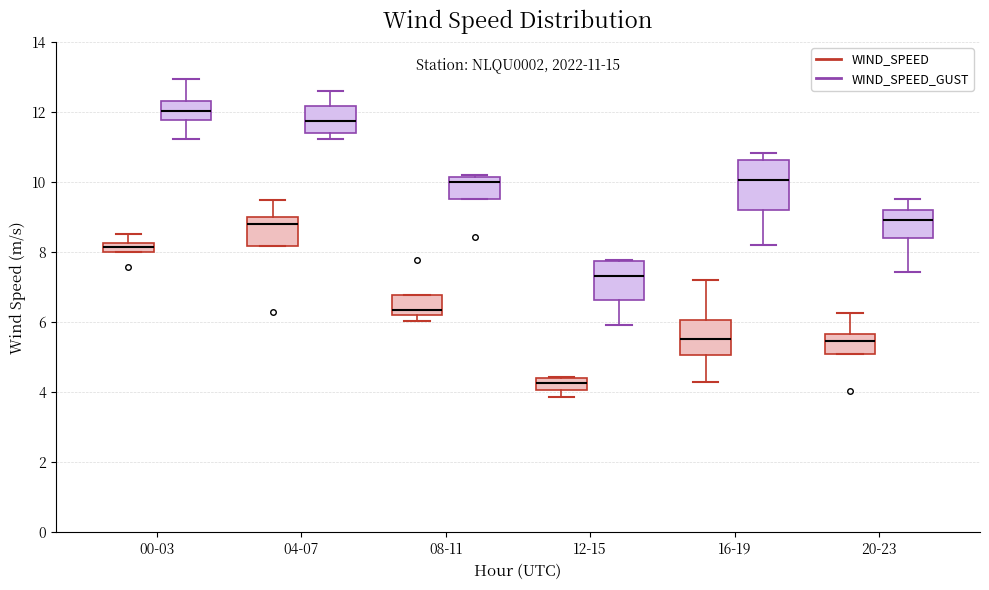

Which box has the highest median line?

00-03 (WIND_SPEED_GUST)